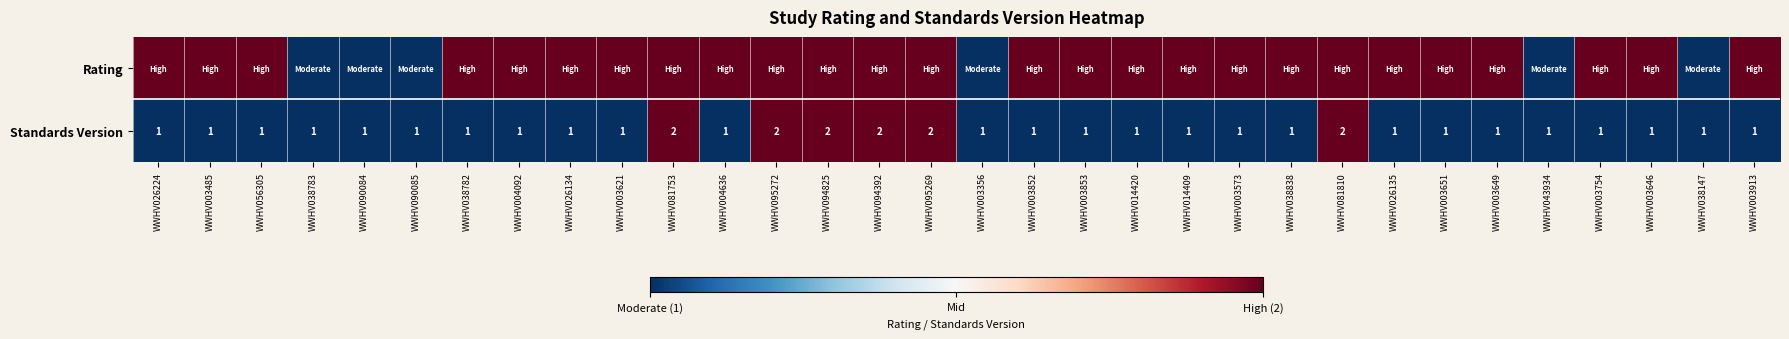

The Standards Version series shows 2 at WWHV056305. True or false?

False